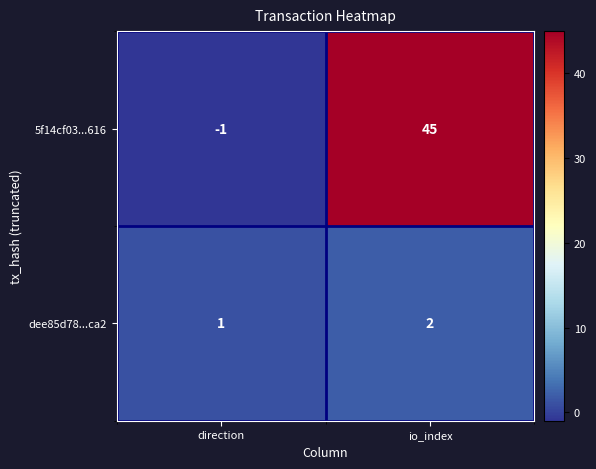

At io_index, list the series in order from largest to smallest.

5f14cf03...616, dee85d78...ca2